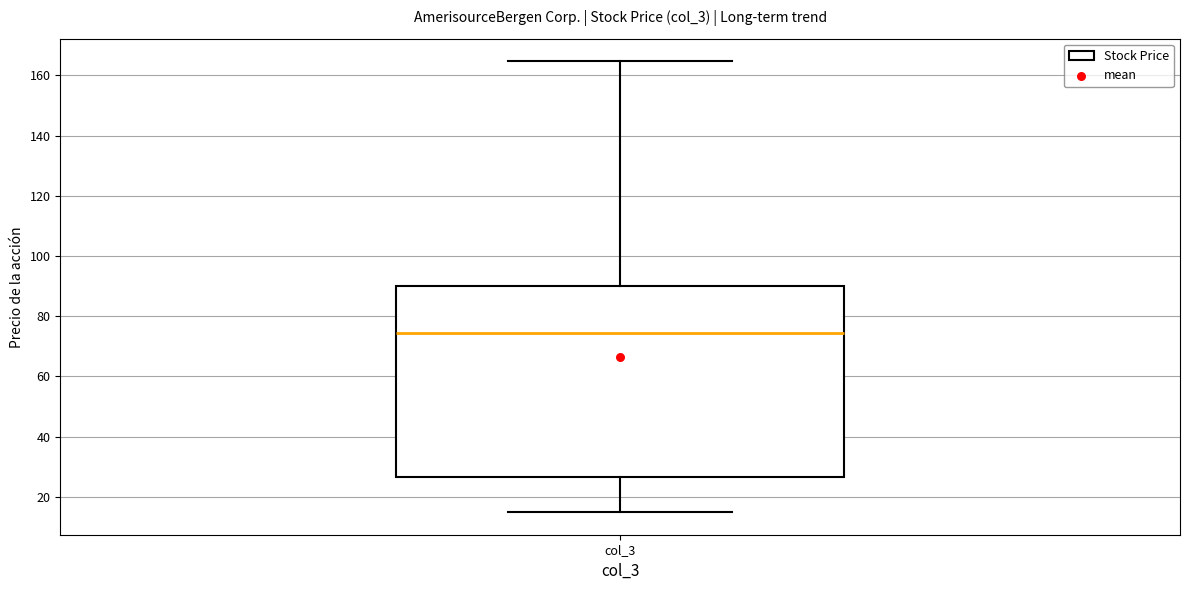

Transcribe this box plot: give where the median line is, the range the box spans, and where the two whiskers end, as read against the y-axis. The values are not printed on the chart, so give them approximately, as read against the axis.

median 74, box 26 to 90, whiskers 14 to 164